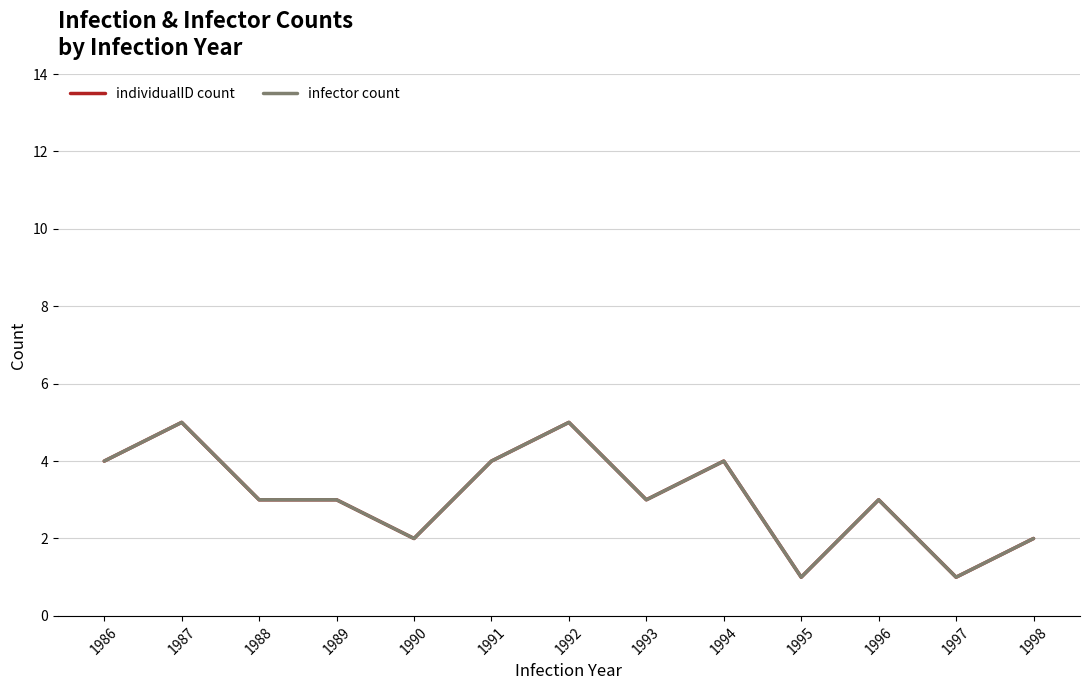

Is this an area chart (filled region under the line)?

No